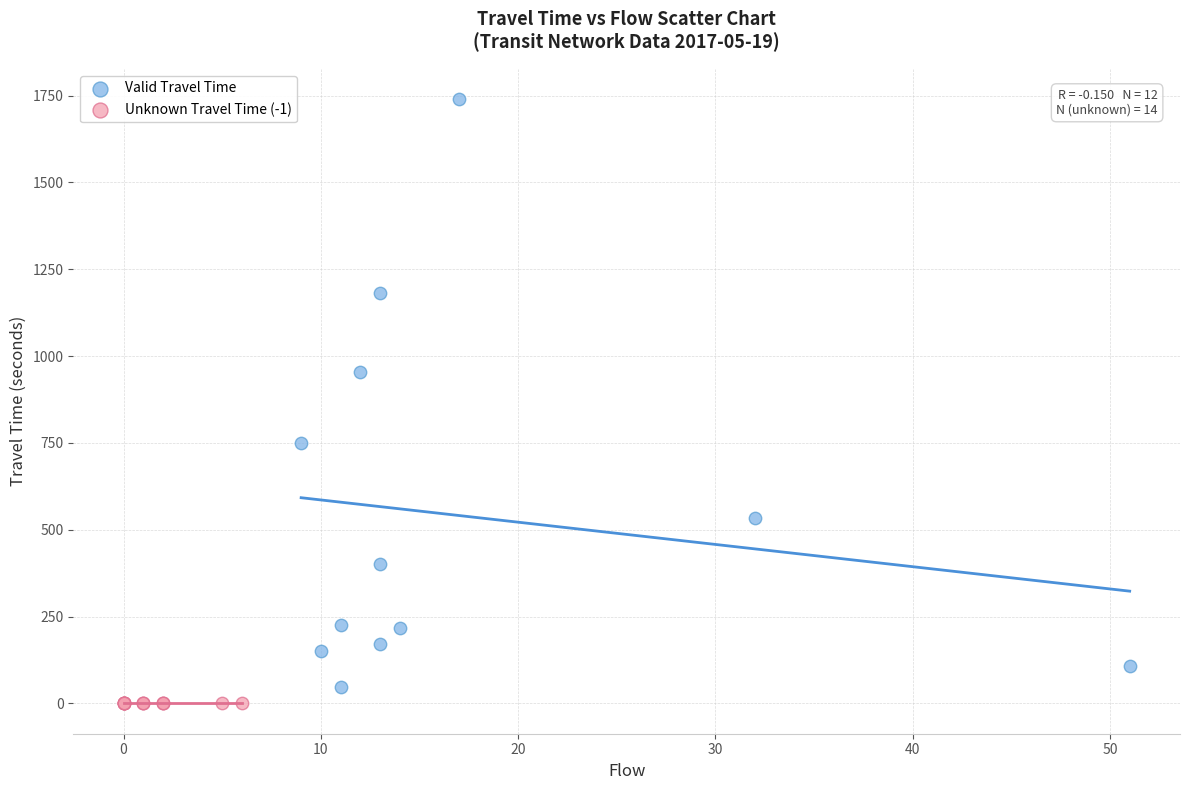

What are all the series names shown in the legend?

Valid Travel Time, Unknown Travel Time (-1)